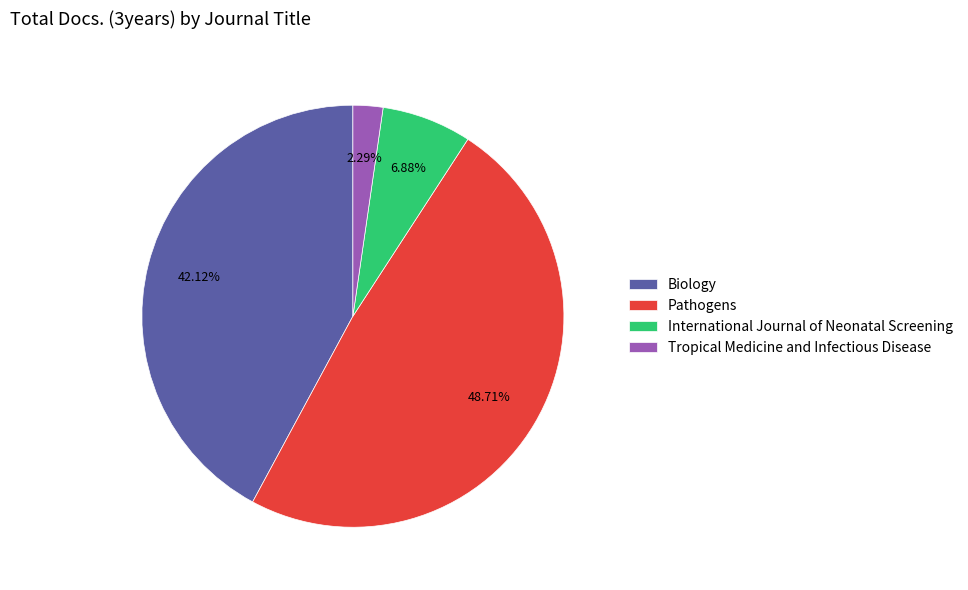

To the nearest percent, what portion does Tropical Medicine and Infectious Disease represent?

2%